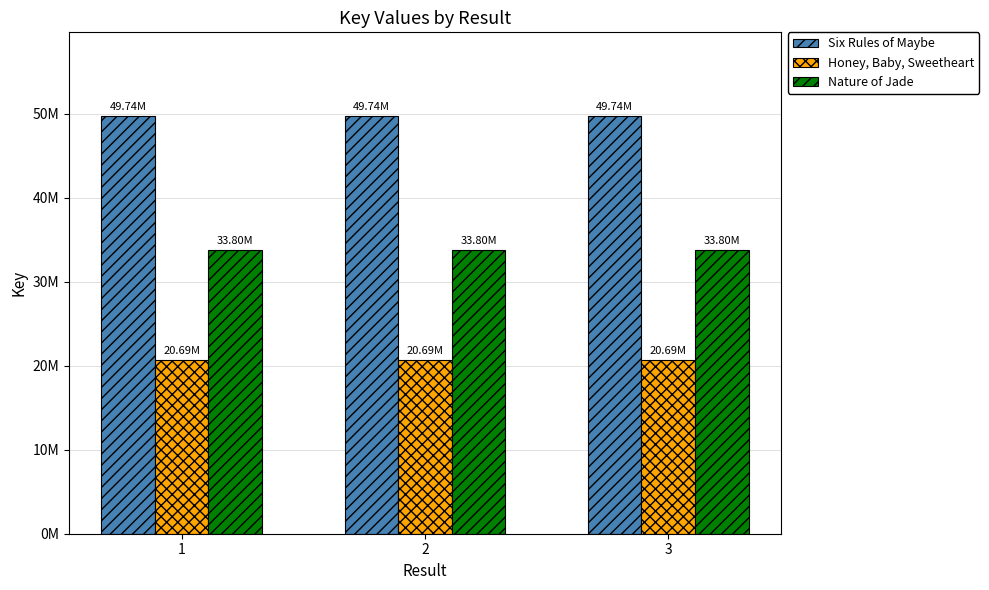

Does the chart contain stacked bars?

No